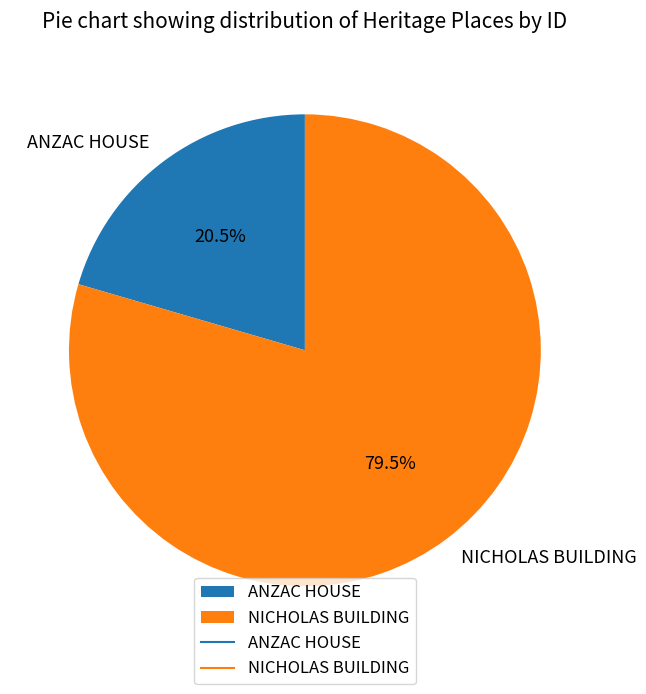

How many slices are in this pie chart?

2